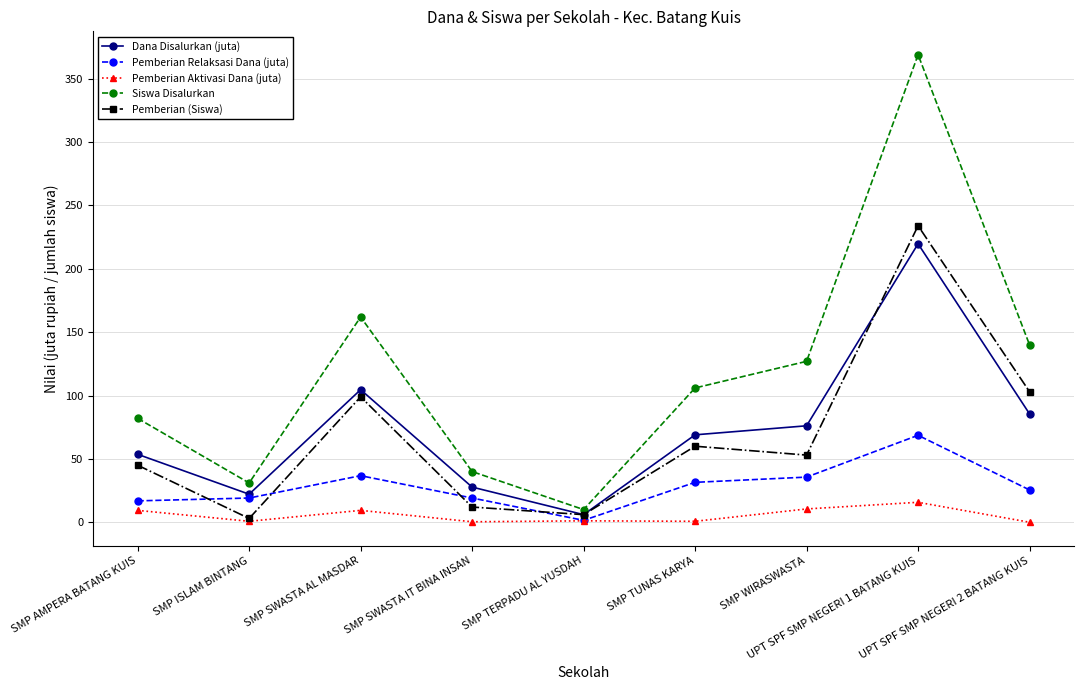

True or false: Pemberian Aktivasi Dana (juta) and Dana Disalurkan (juta) intersect in this chart.

False